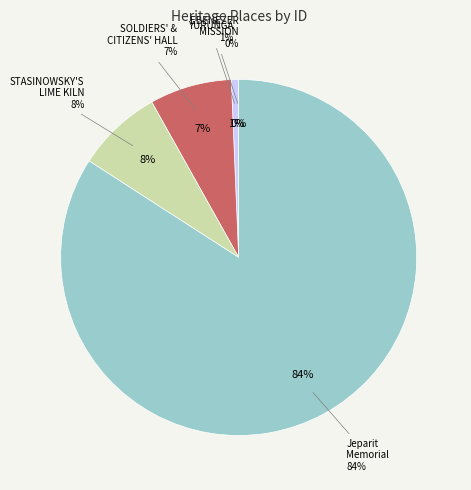

To the nearest percent, what is the difference between the SOLDIERS' AND CITIZENS' MEMORIAL HALL and Jeparit Soldiers' And Citizens' Memorial slice percentages?

77%